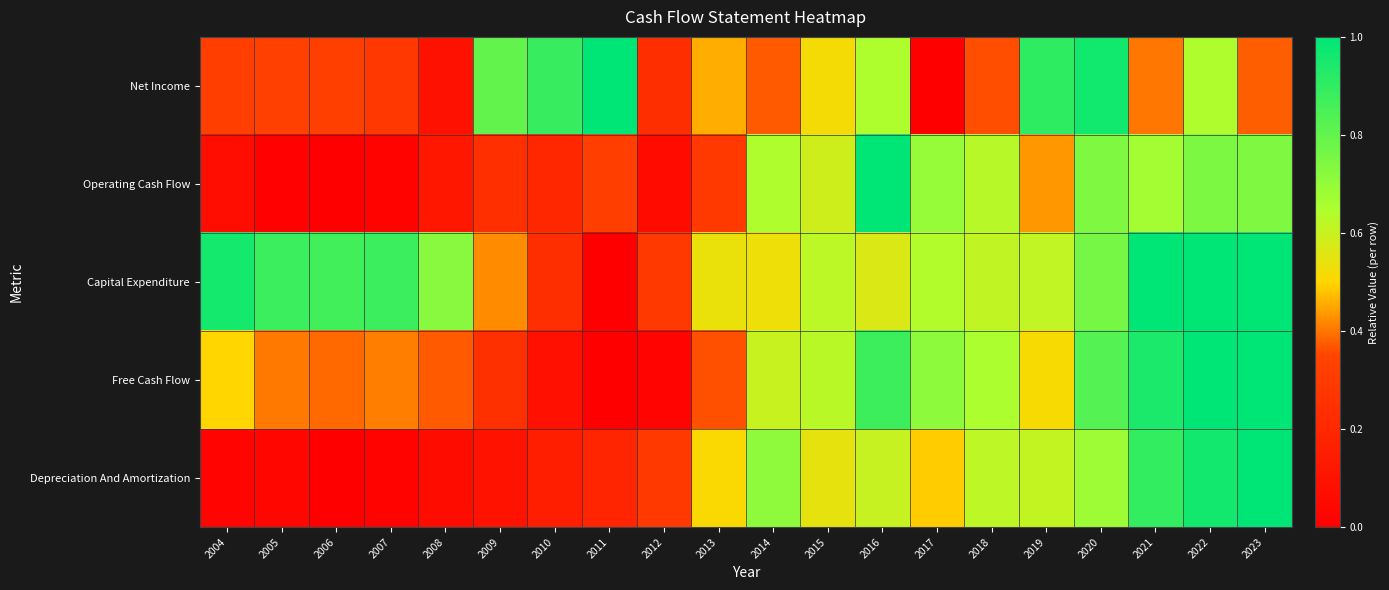

Which has a higher value, 2007 or 2013?

2013